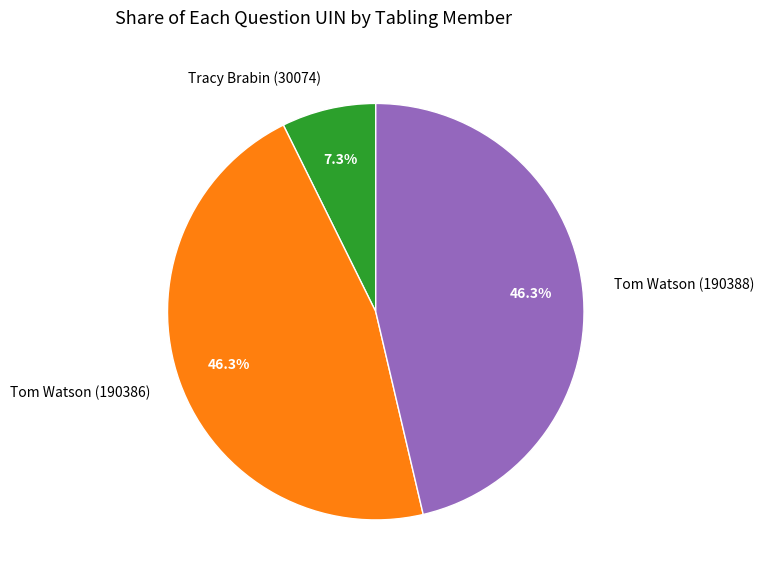

To the nearest percent, what percentage of the pie is Tracy Brabin (30074)?

7%